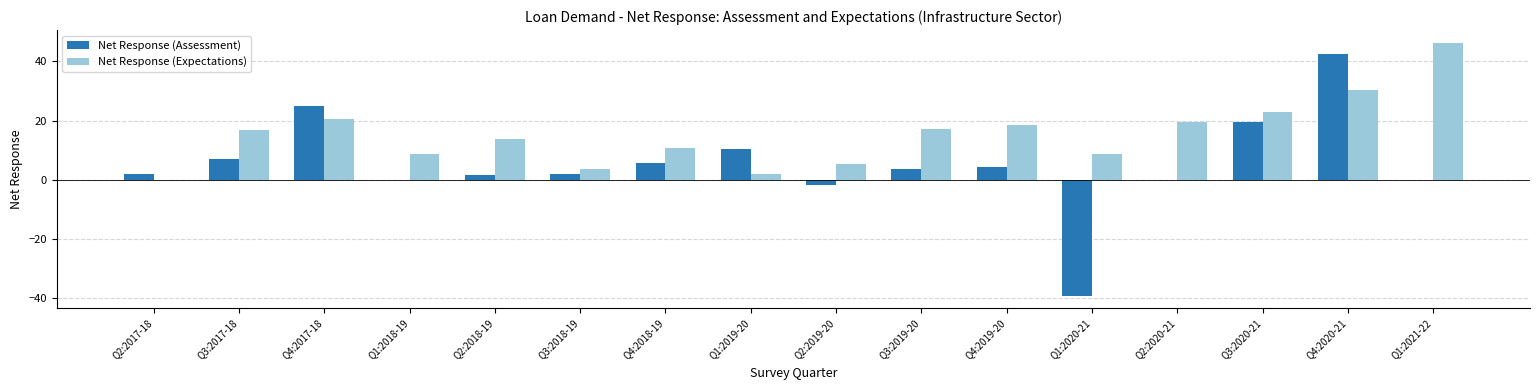

What is the spread (max minus min) of values at Q4:2020-21?

12.2